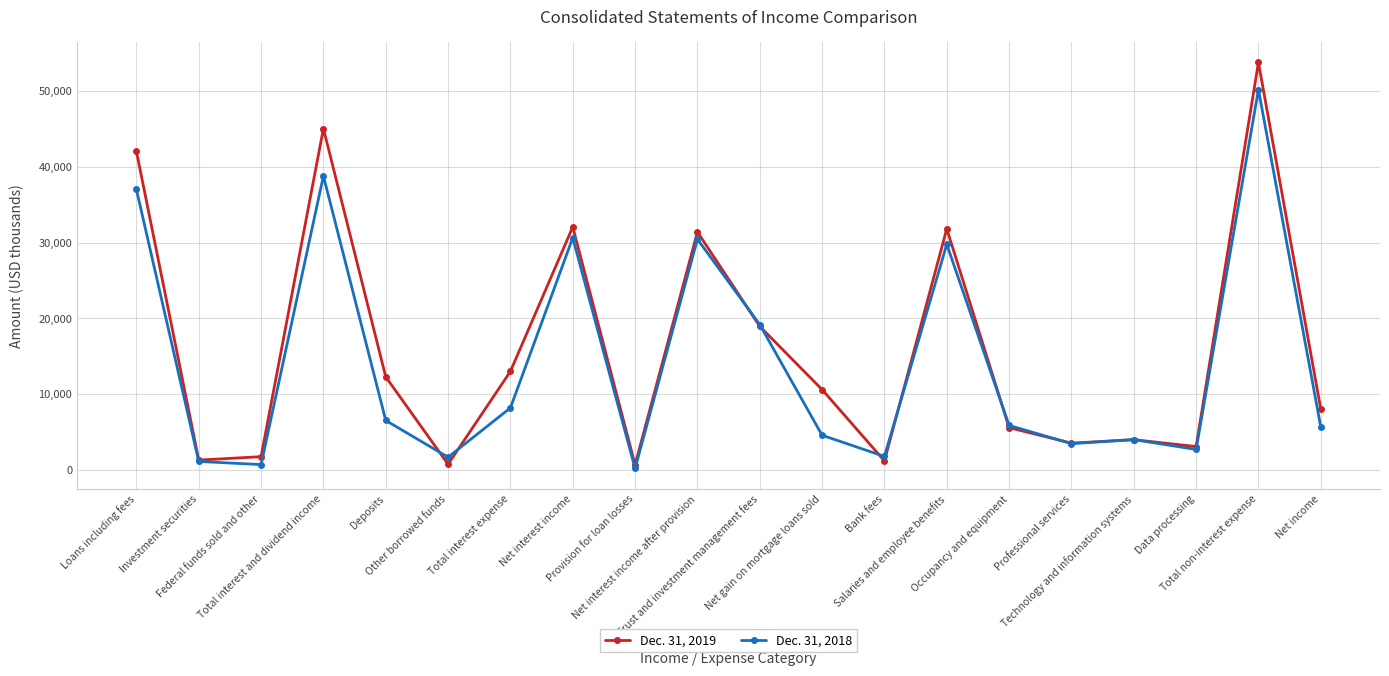

True or false: Dec. 31, 2018 has more than 2 points higher than both neighbors.

True